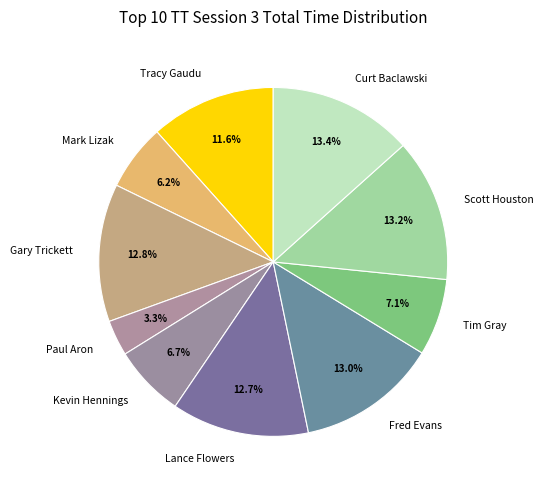

What is the ratio of the value at Mark Lizak to the value at Scott Houston?

0.5